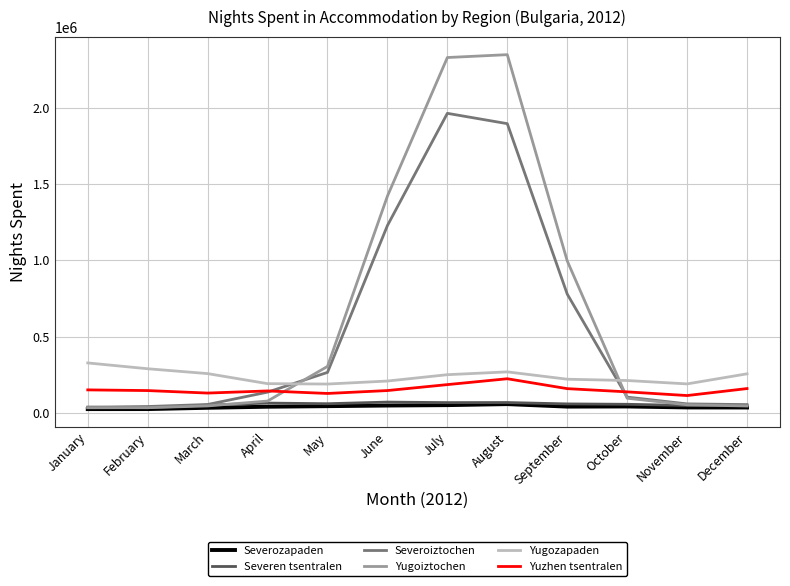

True or false: Severozapaden and Yuzhen tsentralen cross at least once.

False